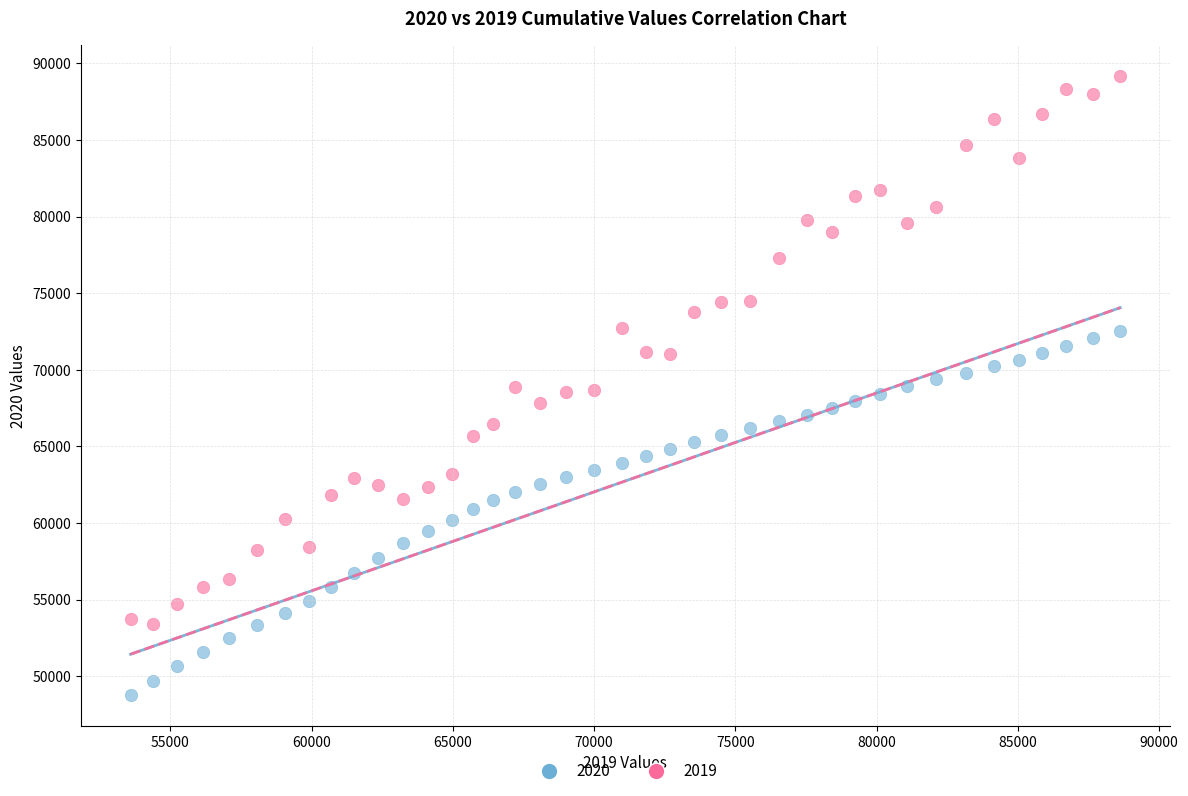

Which series has the largest Y range (max minus min)?

2019